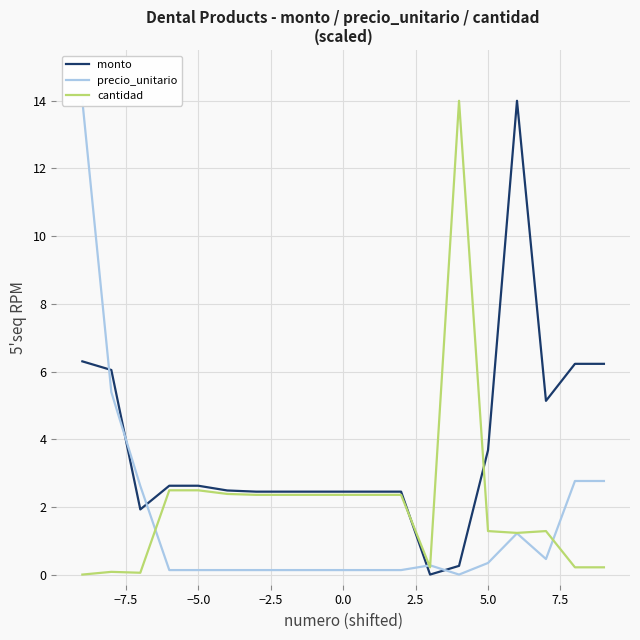

What is the highest value of the monto series?

14.0